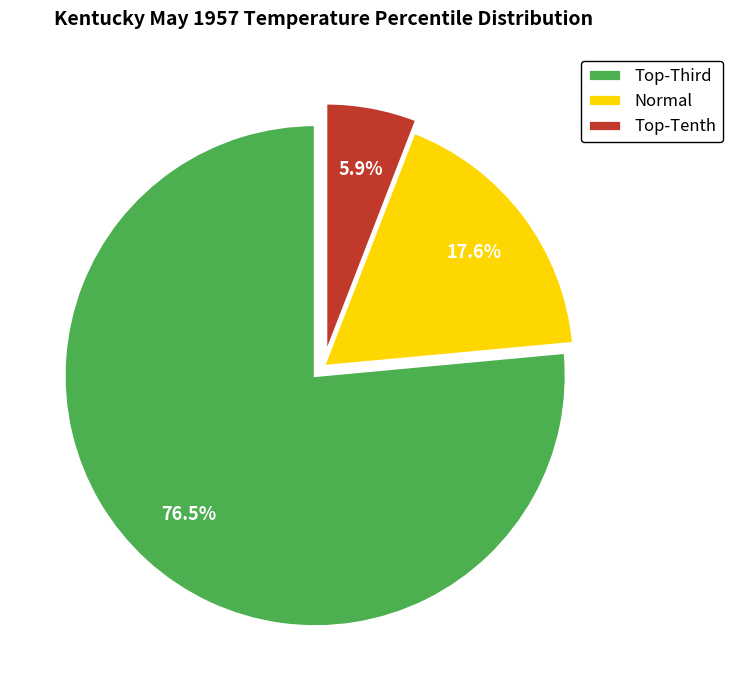

Which category has the biggest portion of the pie?

Top-Third